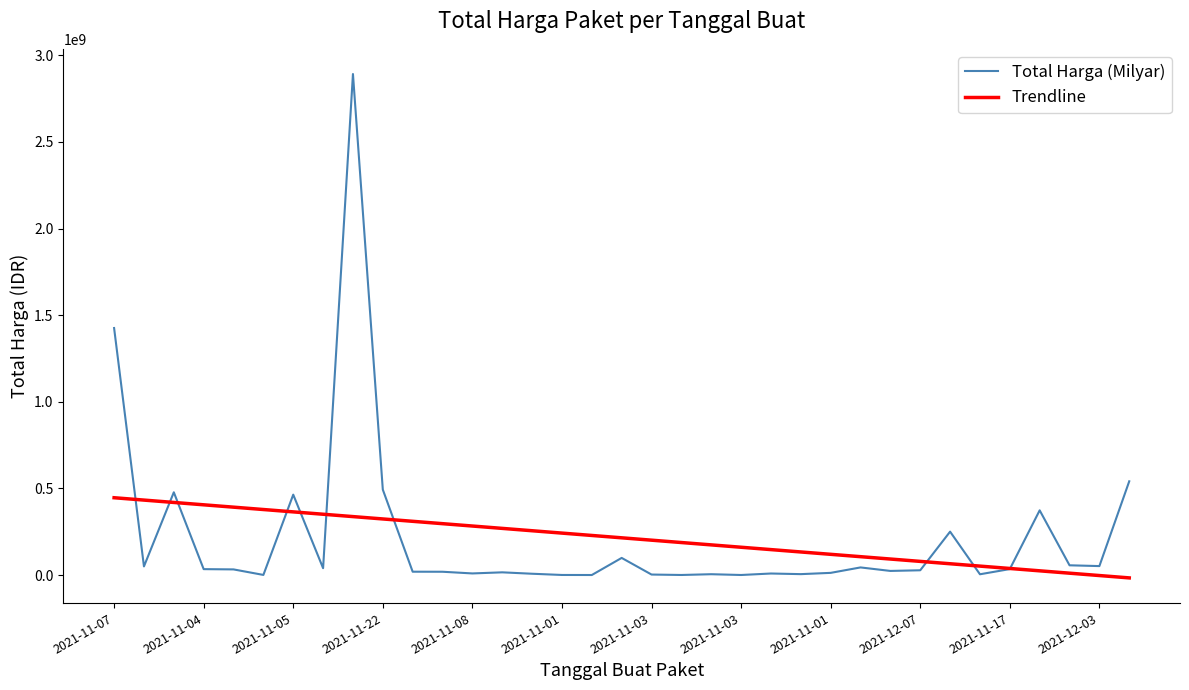

Which series has the largest range (max minus min)?

Total Harga (Milyar)